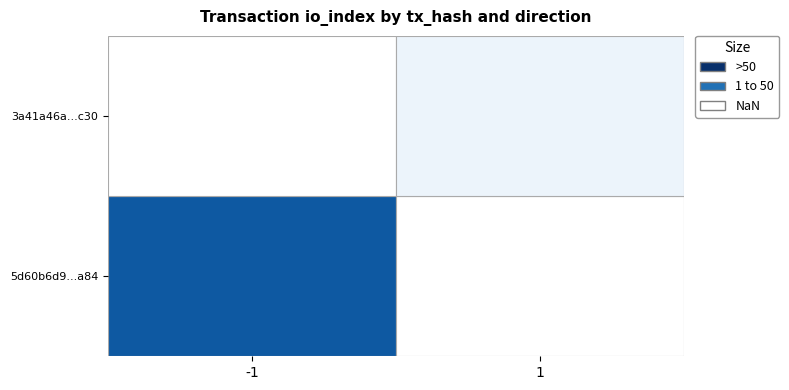

True or false: 3a41a46af80e5967f2c6a013e17f0f0e8037c30 has a value of 2 at 0.

False